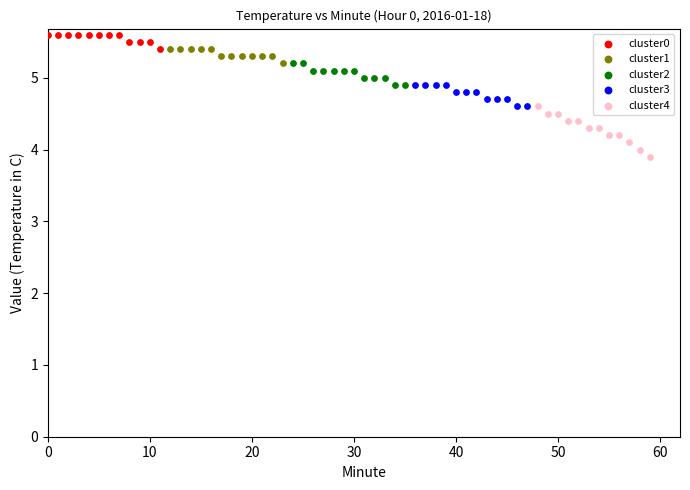

Which series has the widest spread of Y values?

cluster4